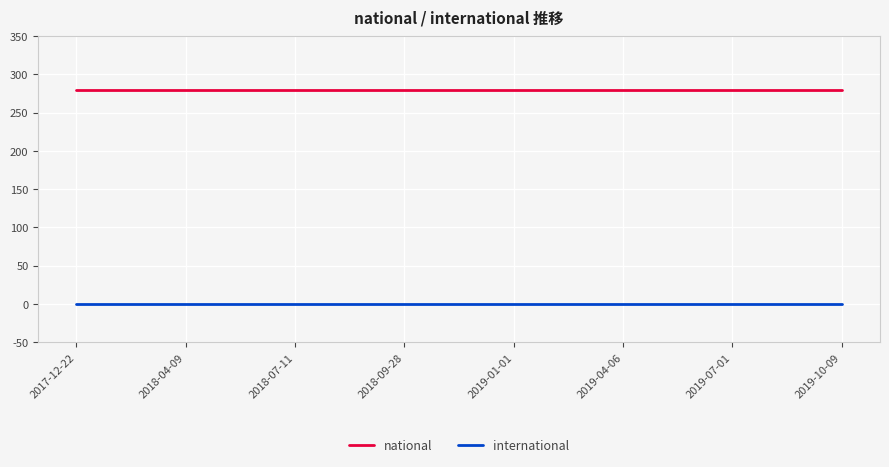

What is the difference between the highest and lowest values at 2017-12-22?

280